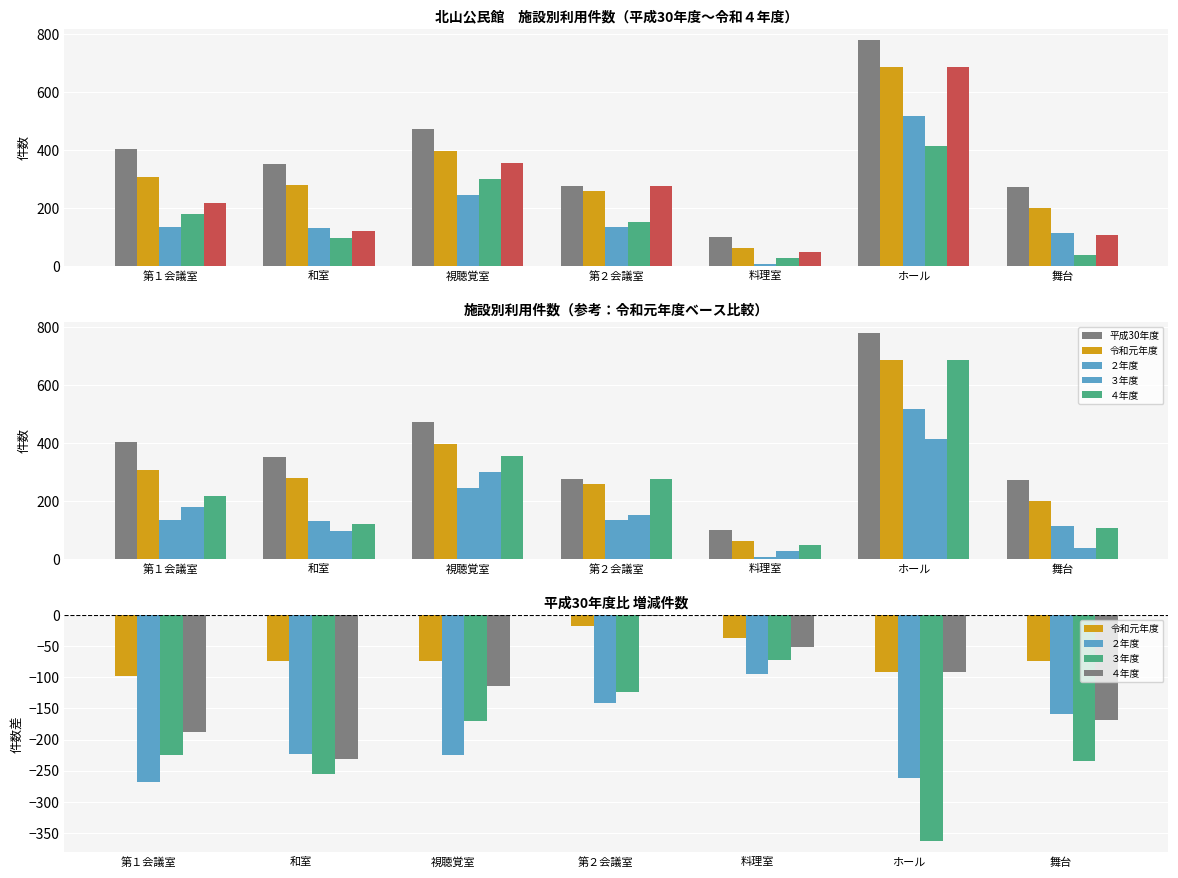

What is the total value across all series at 第２会議室?

-8